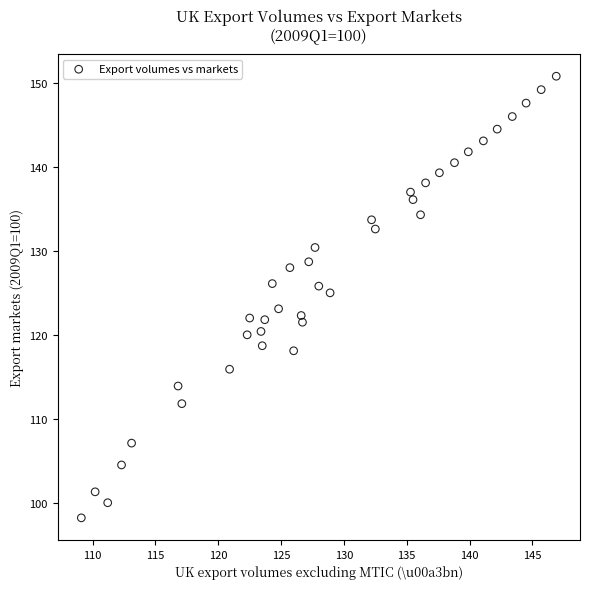

What is the range of X values (max minus min)?

37.8